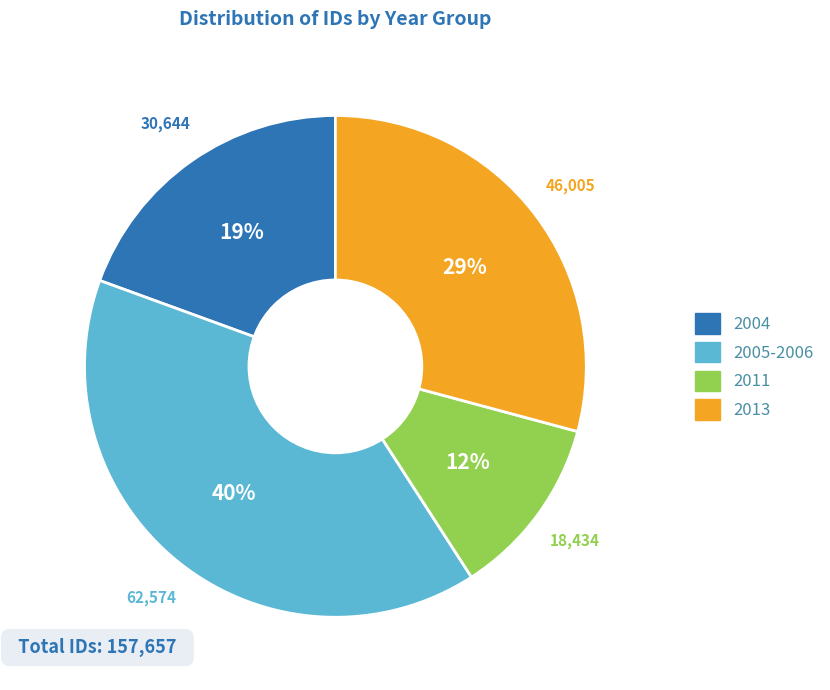

To the nearest percent, what is the difference between the largest and smallest slice percentages?

28%